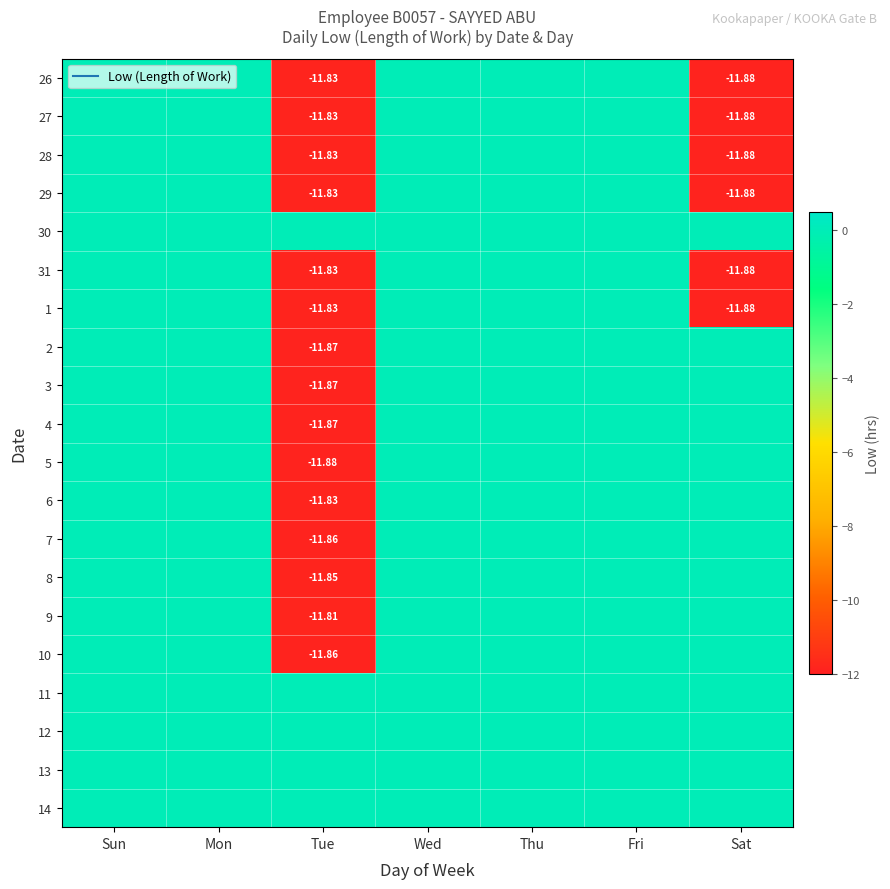

What is the difference between the second highest and minimum values in the 6 series?

11.8